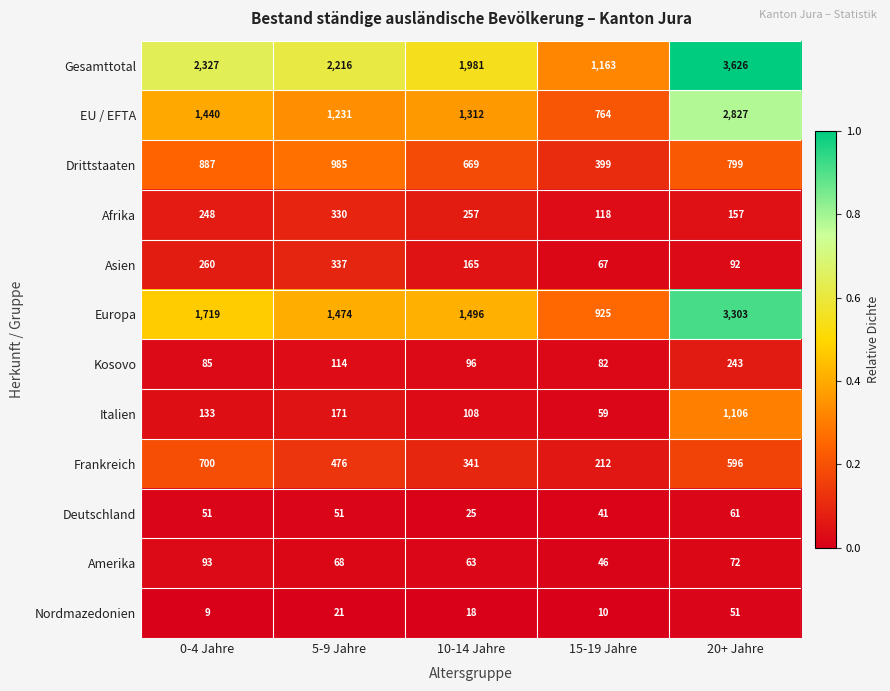

Rank the series at 20+ Jahre from highest to lowest value.

Gesamttotal, Europa, EU / EFTA, Italien, Drittstaaten, Frankreich, Kosovo, Afrika, Asien, Amerika, Deutschland, Nordmazedonien